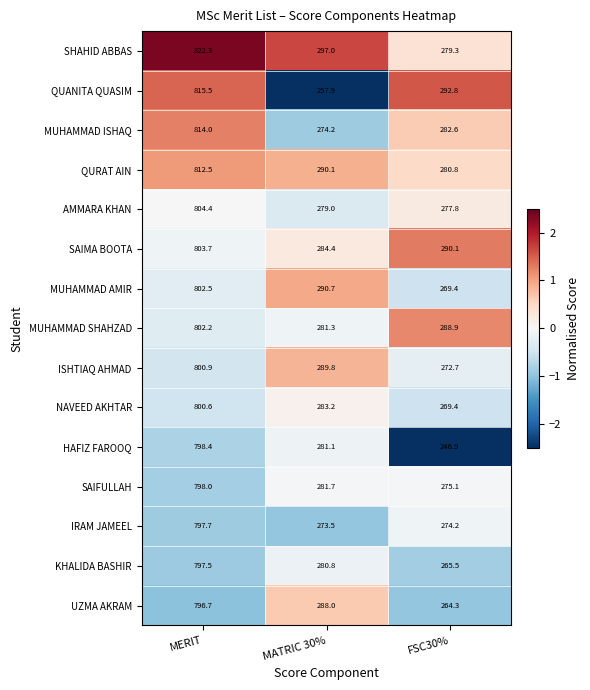

True or false: QUANITA QUASIM has a value of 292.8 at FSC30%.

True